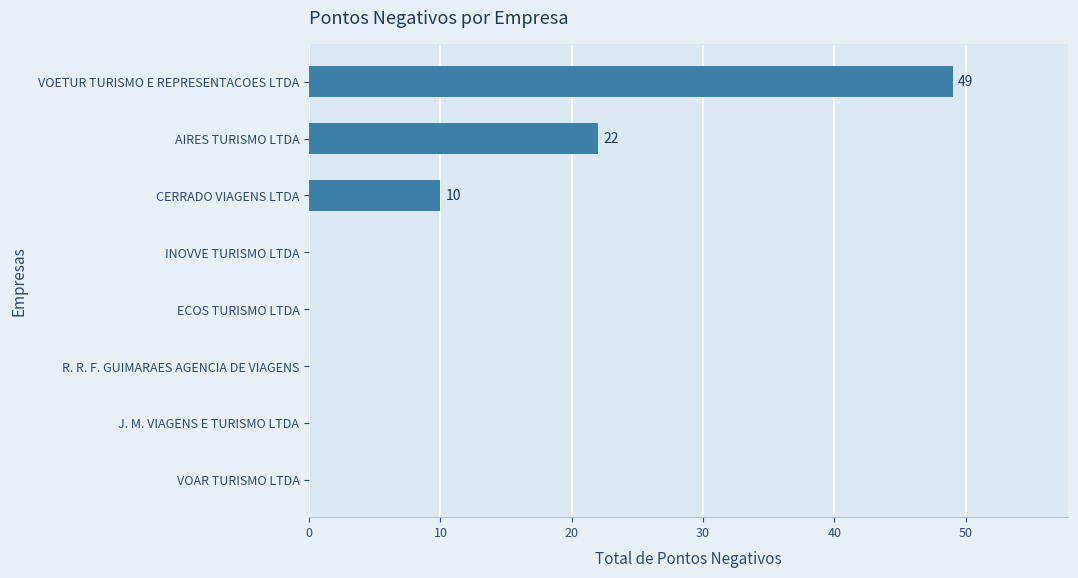

What is the greatest value displayed?

49